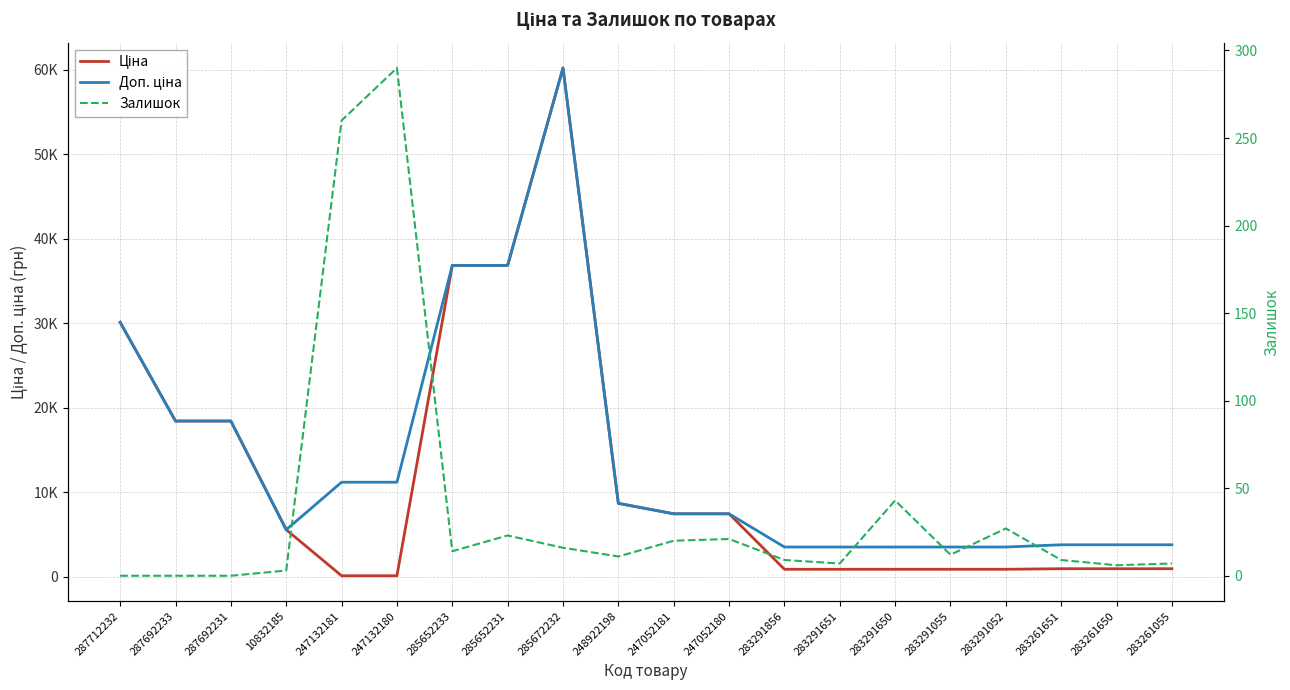

List the series in order of their overall mean, highest first.

Доп. ціна, Ціна, Залишок